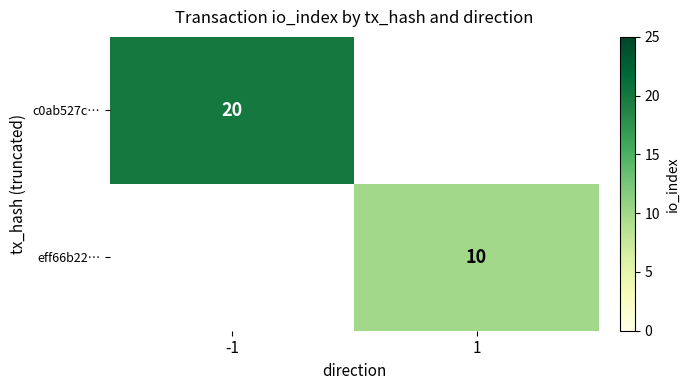

The value of eff66b22… at 1 is 10. True or false?

True